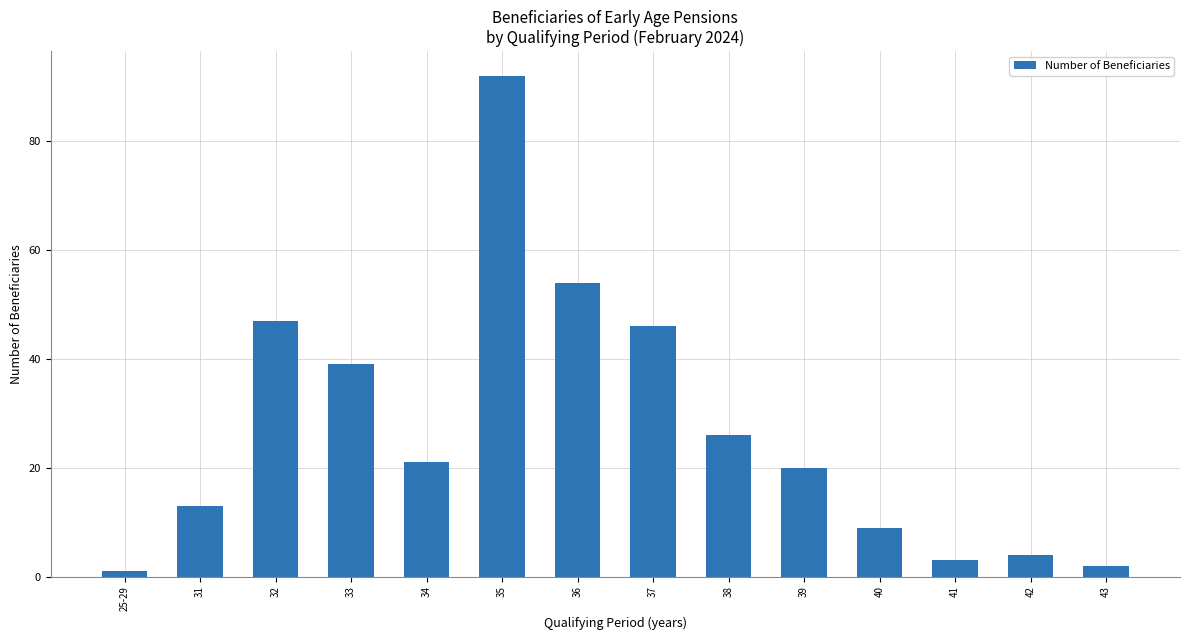

What is the difference between the maximum and minimum values?

91